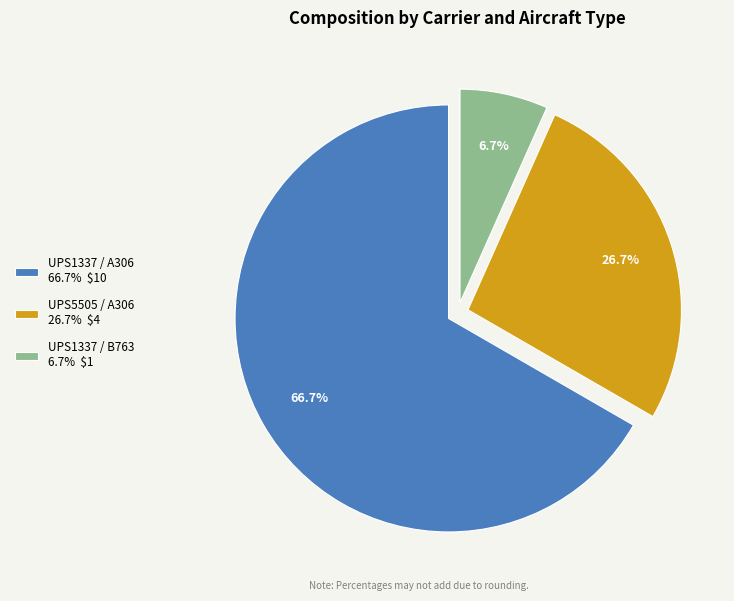

How much of the chart is everything except UPS5505 / A306?

73.3%